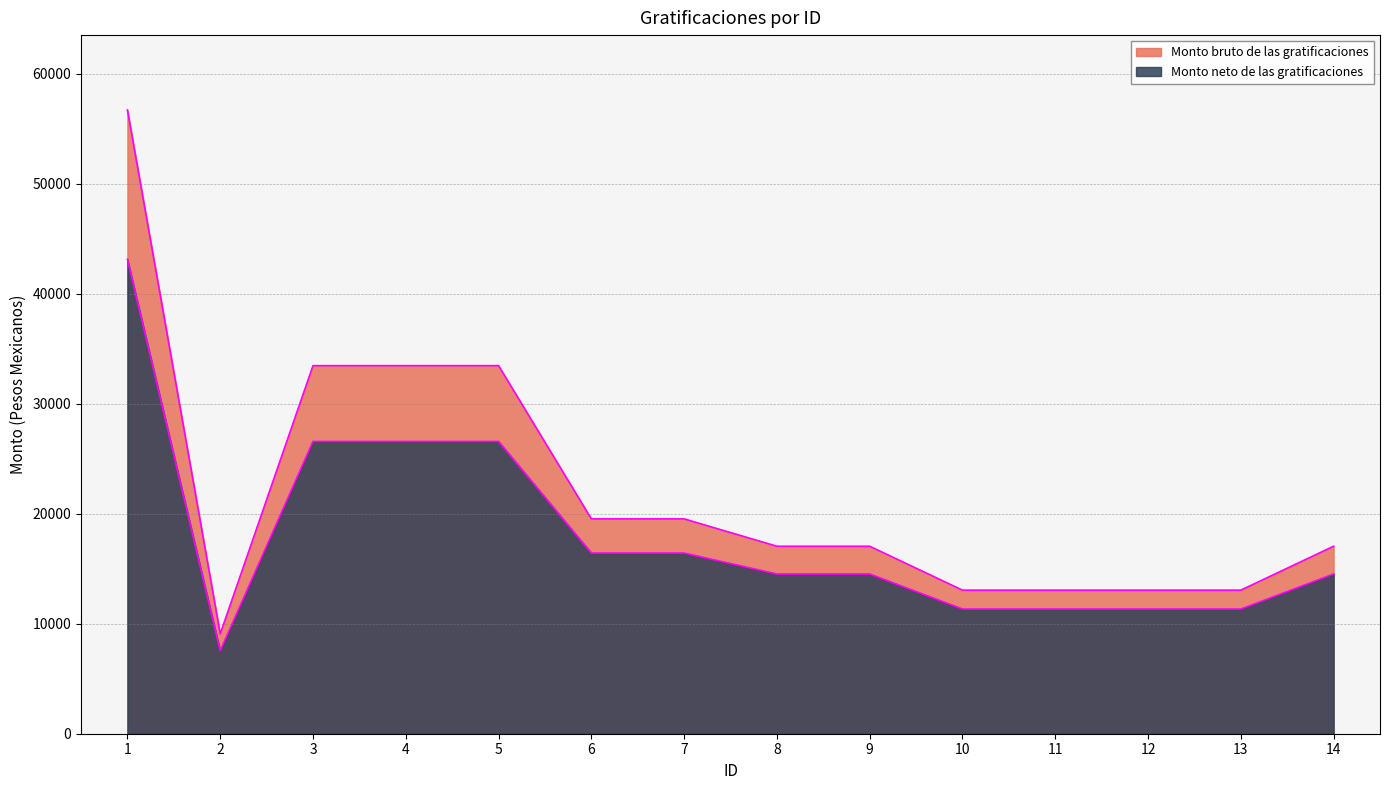

What is the difference between the highest and lowest values at 9?

2523.1